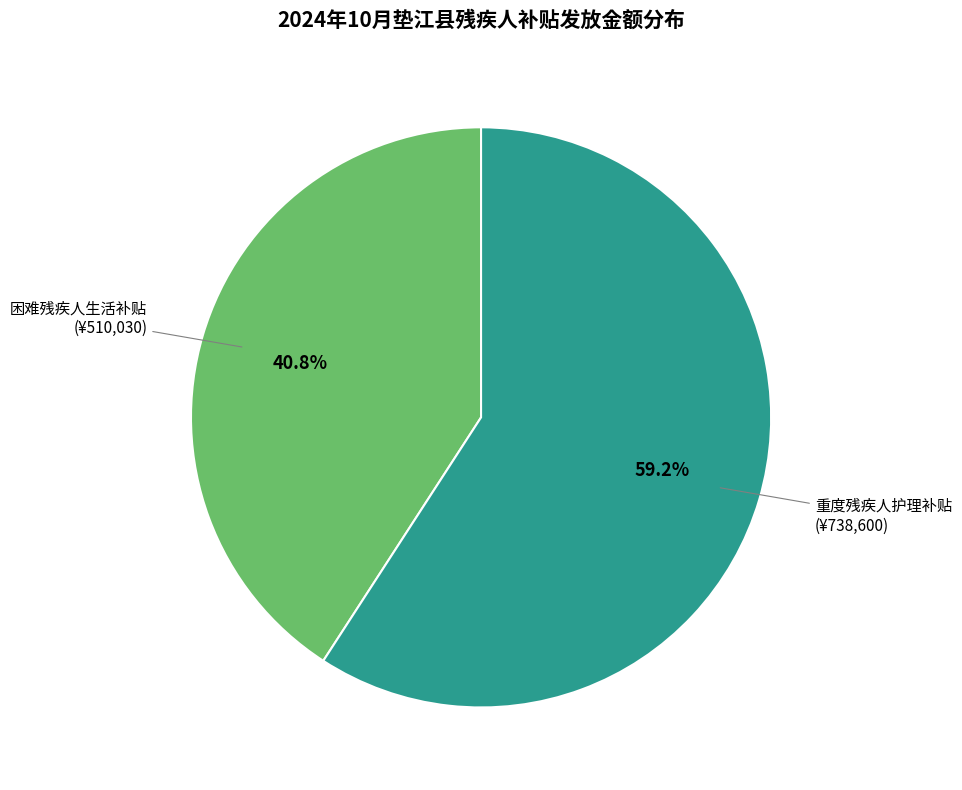

Is there any slice that represents more than half of the pie?

Yes